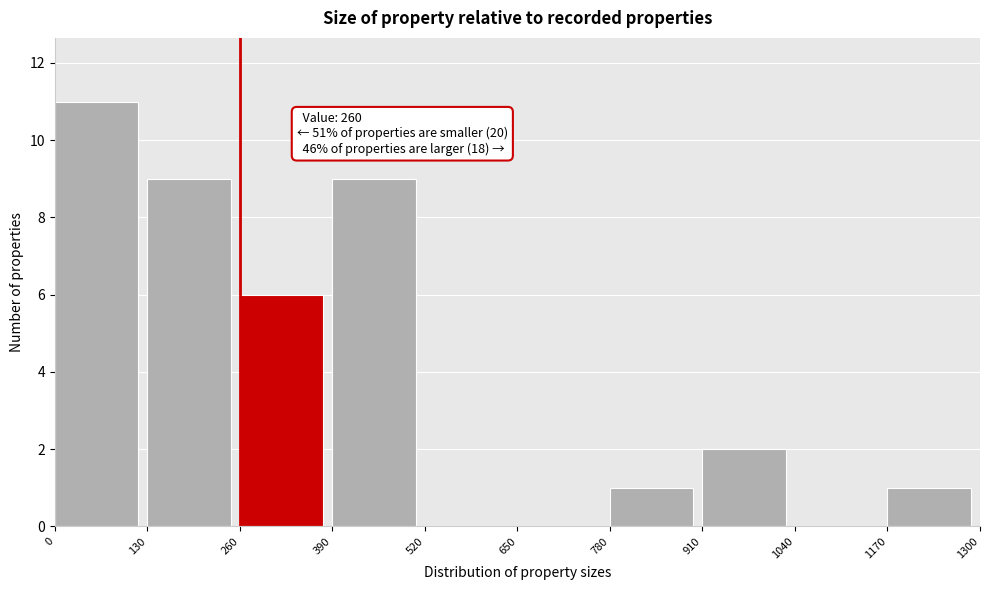

Over which range of the x-axis is the bar tallest?

0 to 130